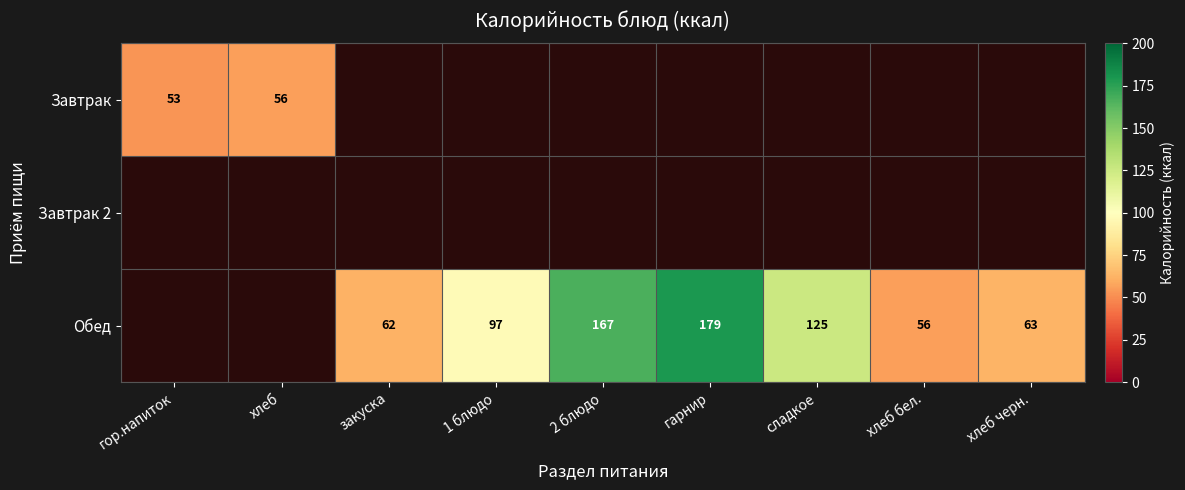

What is the sum of the Завтрак values at гор.напиток and хлеб?

109